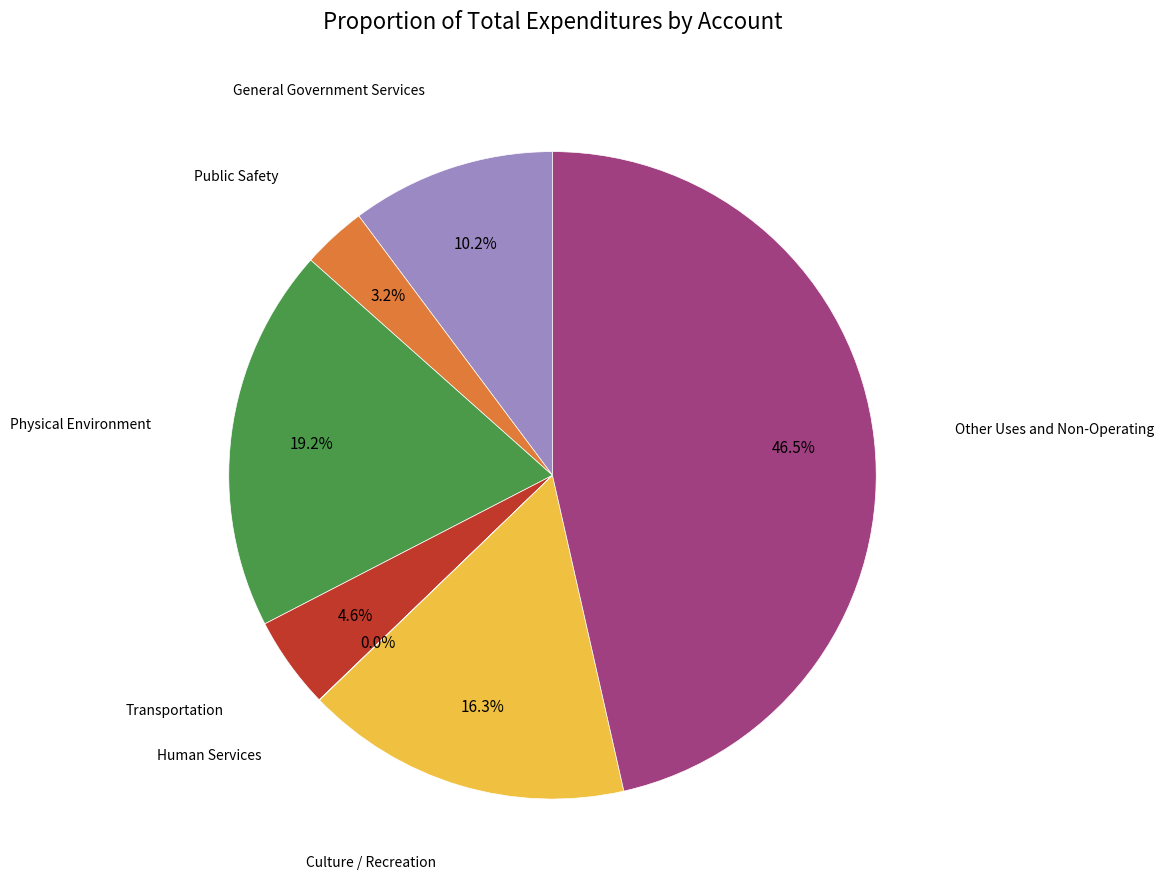

Does any single category account for the majority?

No